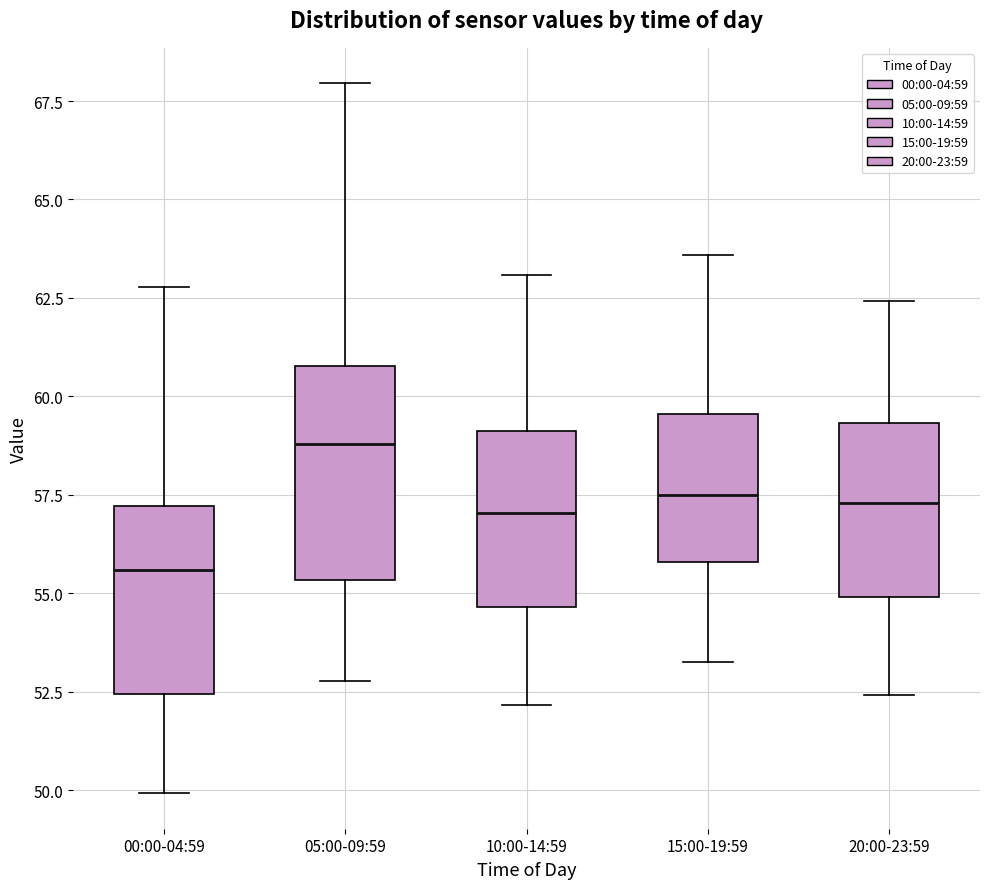

Which box's median line is the lowest?

00:00-04:59